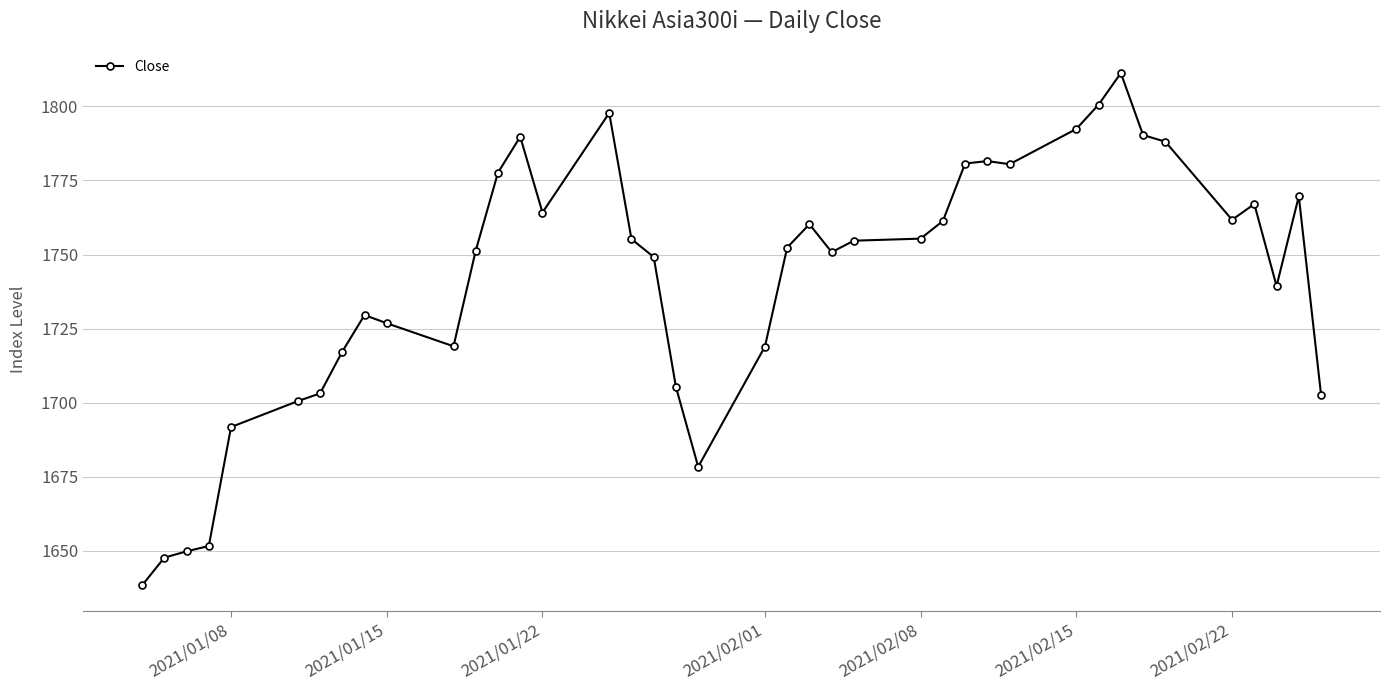

True or false: the data has more than 2 interior local peaks.

True